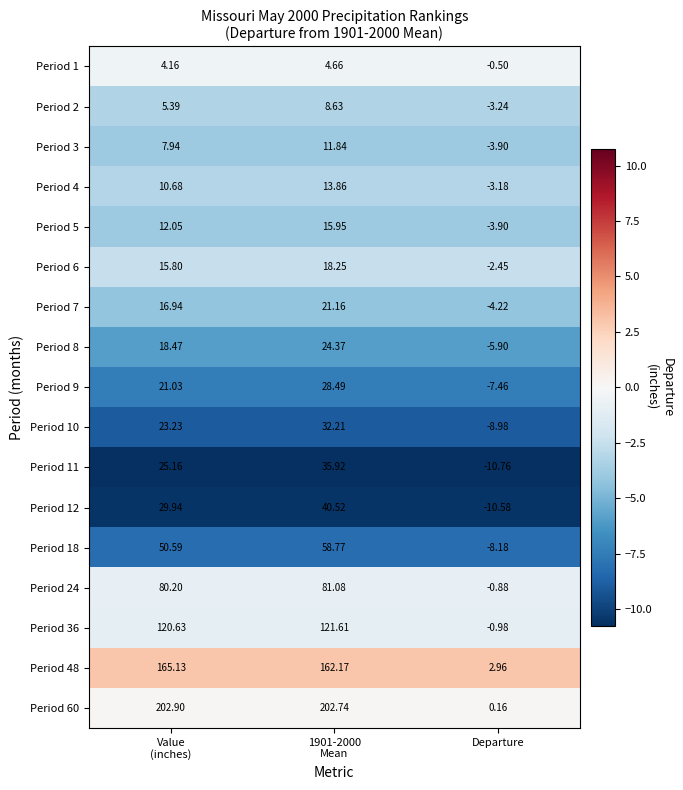

Between Value
(inches) and 1901-2000
Mean, which series saw the biggest shift?

Period 11